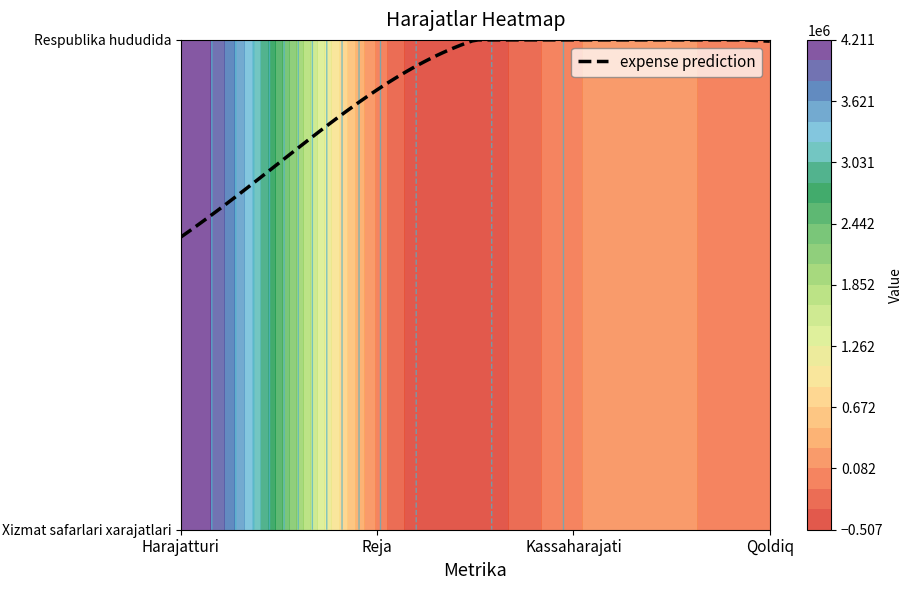

Rank the series at Qoldiq from highest to lowest value.

Xizmat safarlari xarajatlari, Respublika hududida